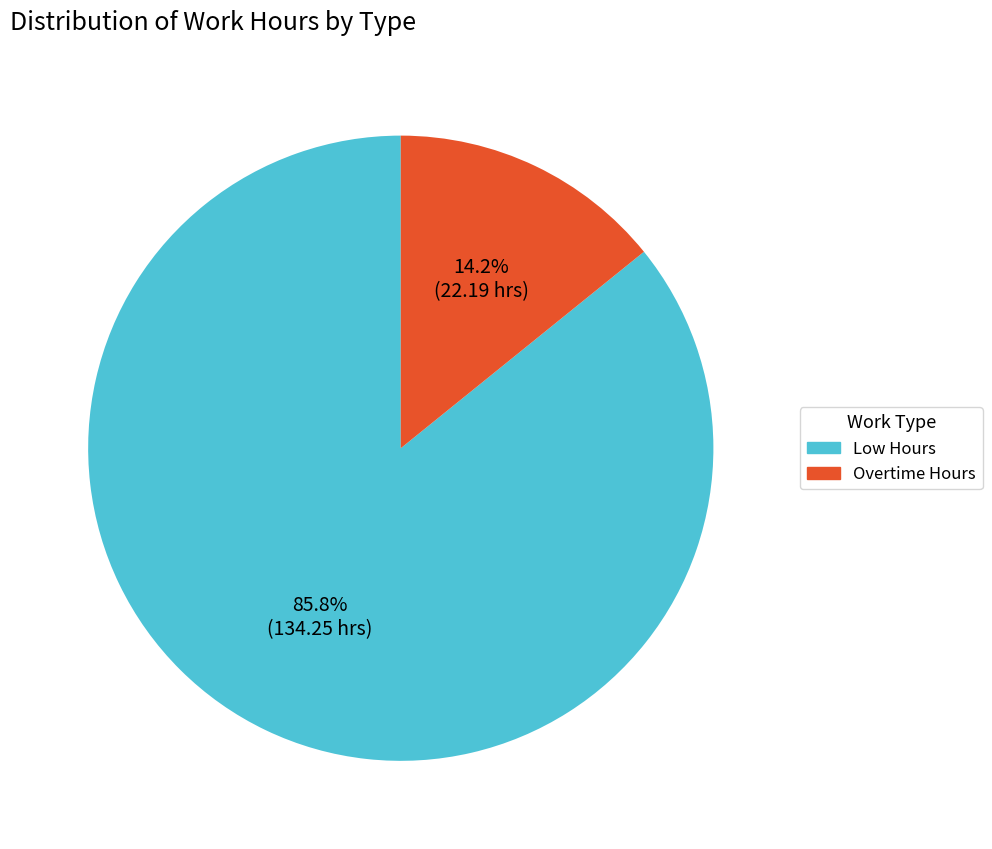

Does any single category account for the majority?

Yes